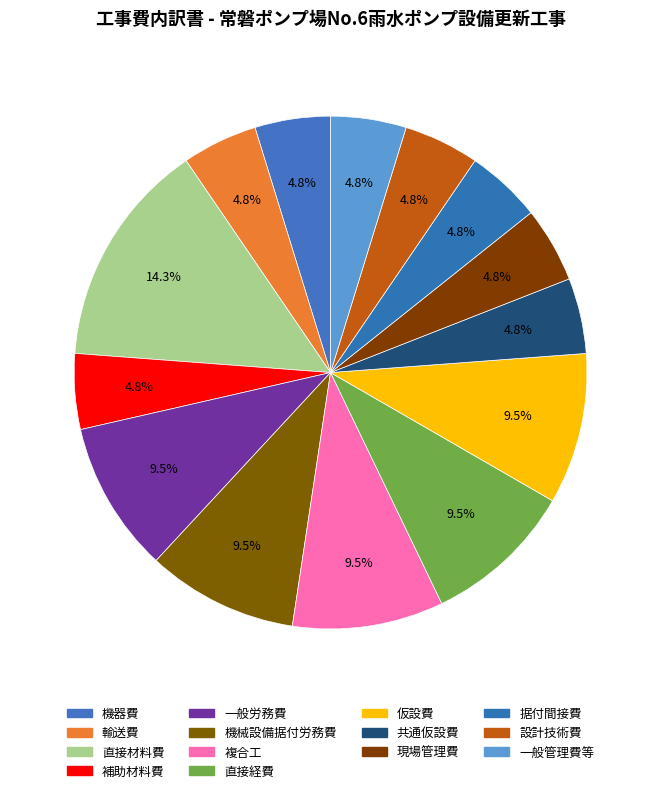

How many slices are in this pie chart?

14